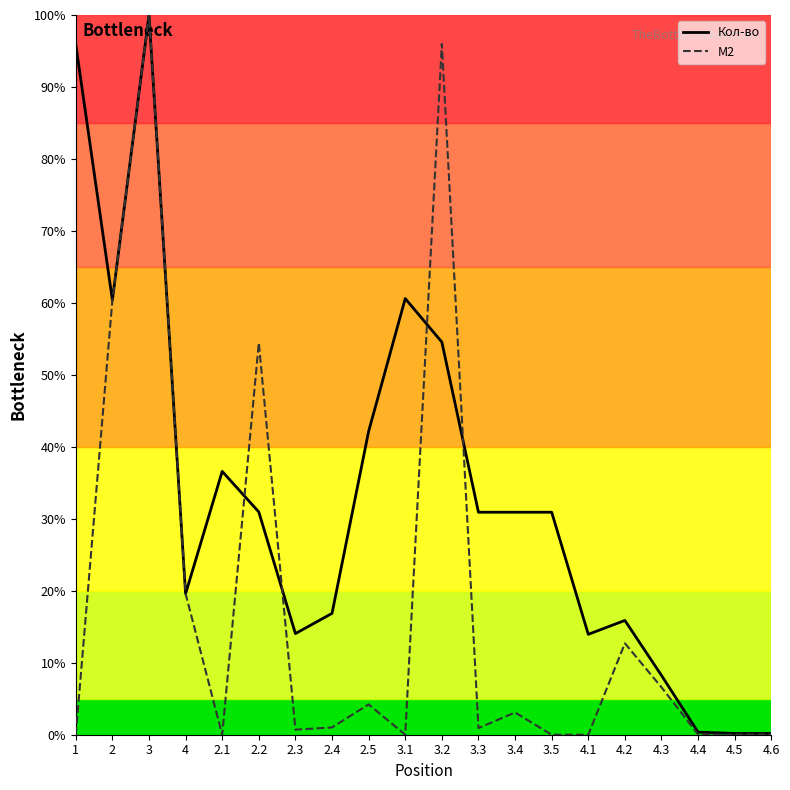

Which label corresponds to the largest value in the chart?

3